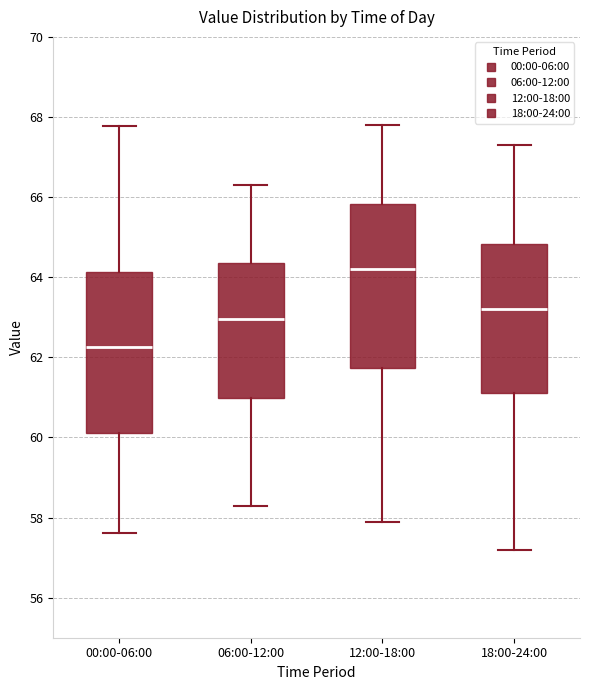

Which box has the highest median line?

12:00-18:00